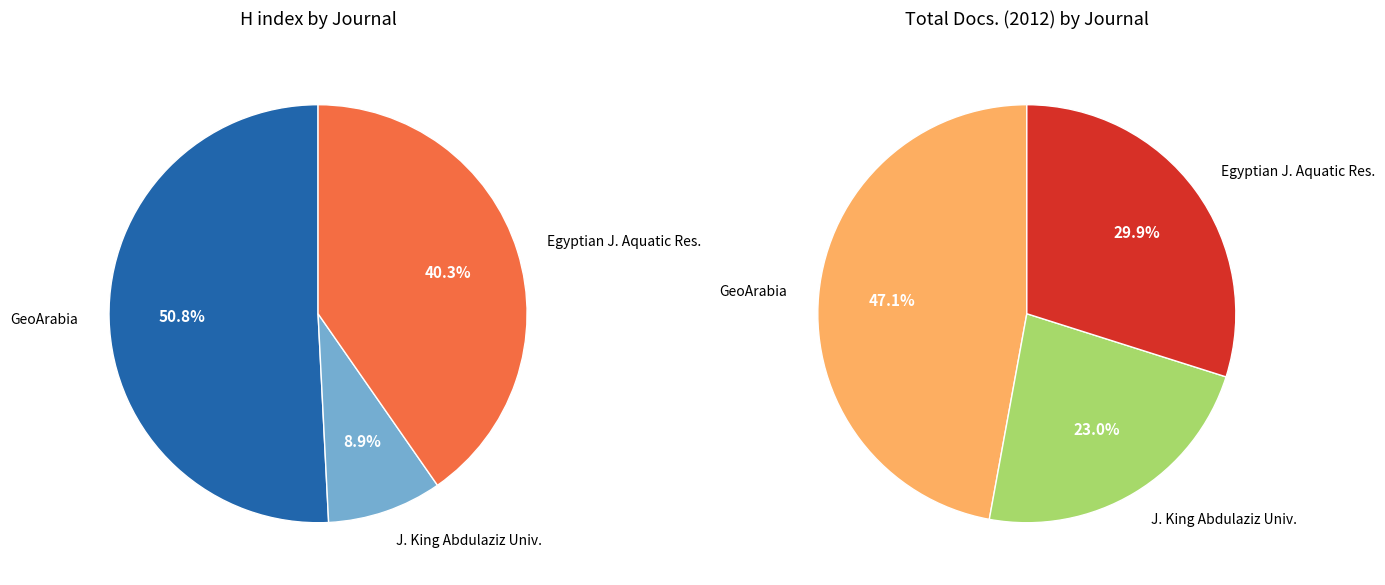

Count the number of slices in the pie.

3